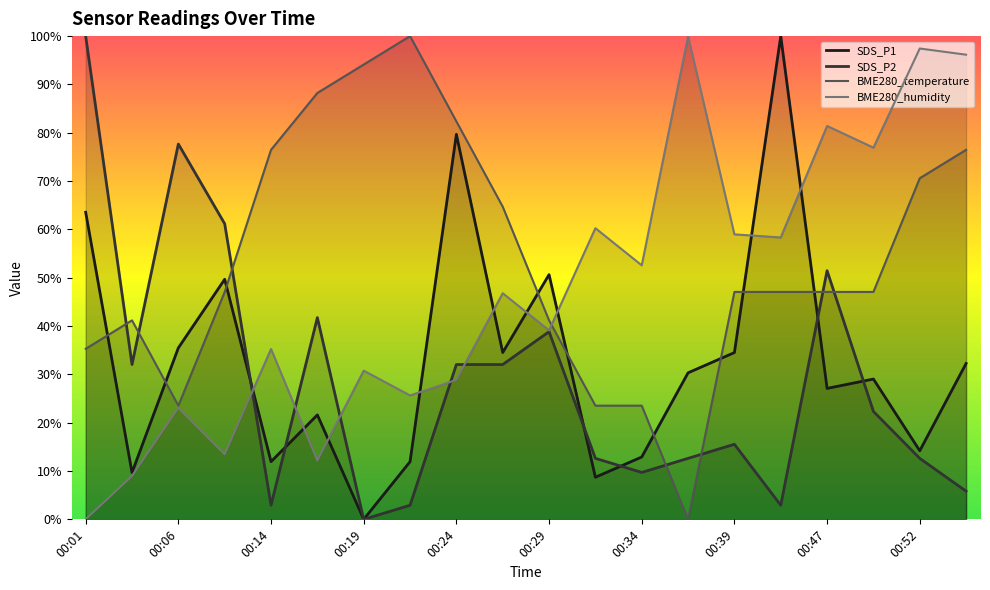

In BME280_humidity, how many points are higher than both neighbors (excluding endpoints)?

8